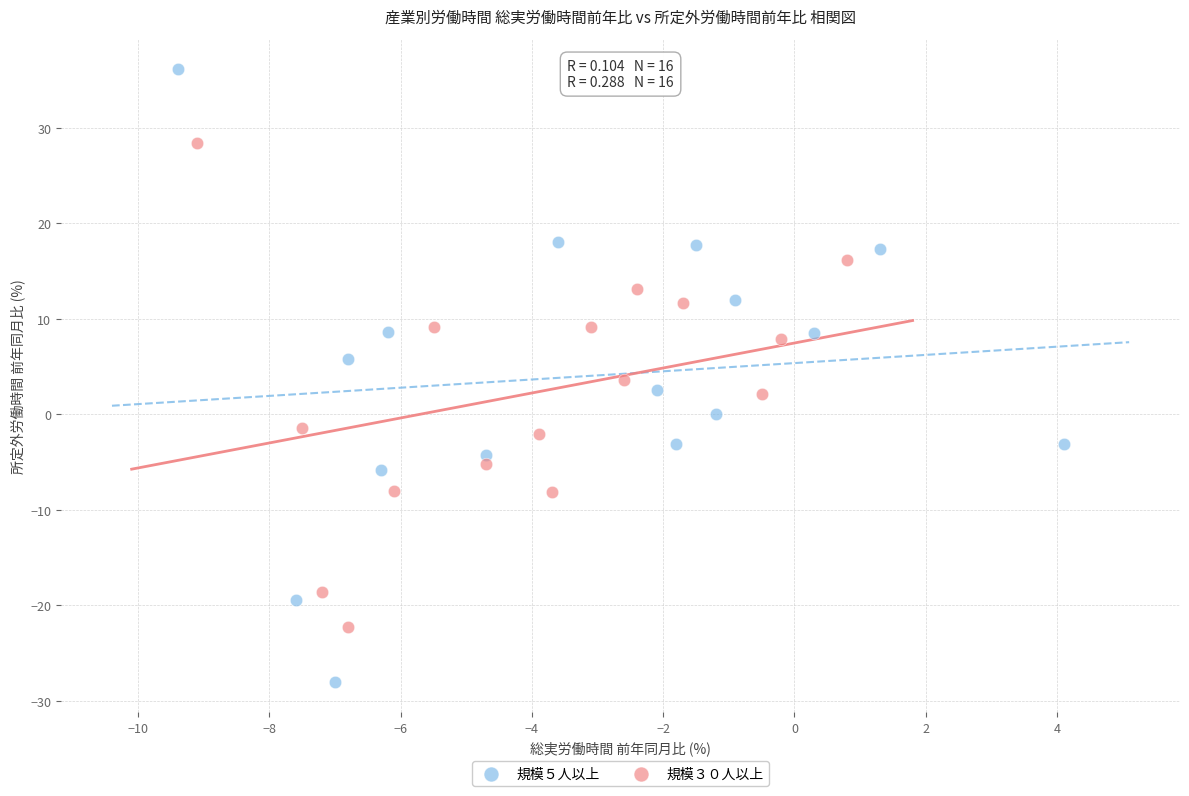

Which series reaches the maximum Y coordinate?

規模５人以上